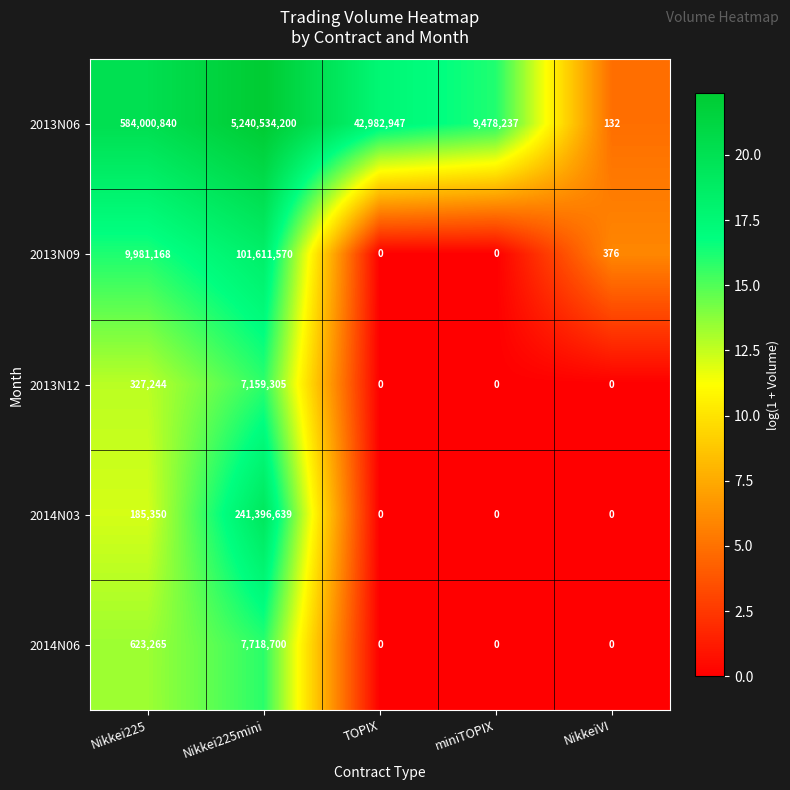

True or false: 2013N06 has a value of 7738635178 at Nikkei225mini.

False